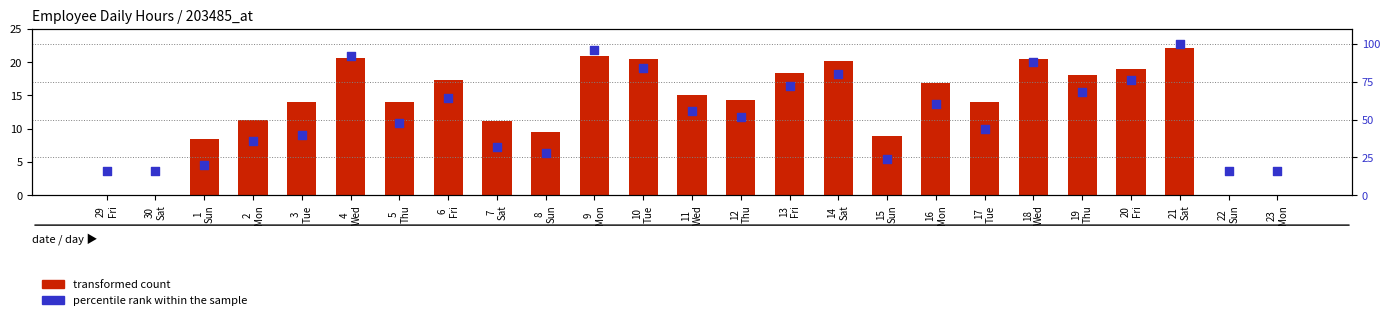

What are all the series names shown in the legend?

transformed count, percentile rank within the sample